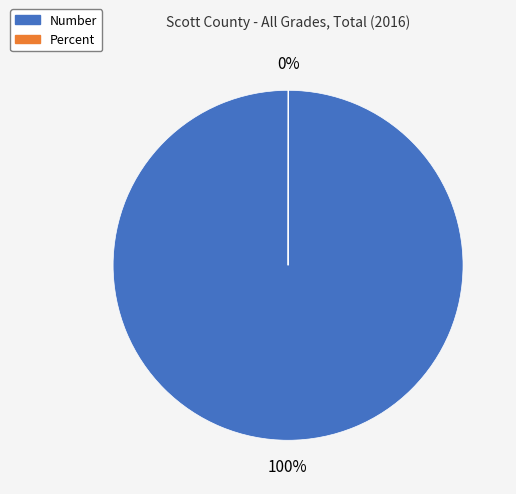

What is the largest slice in the pie chart?

Number